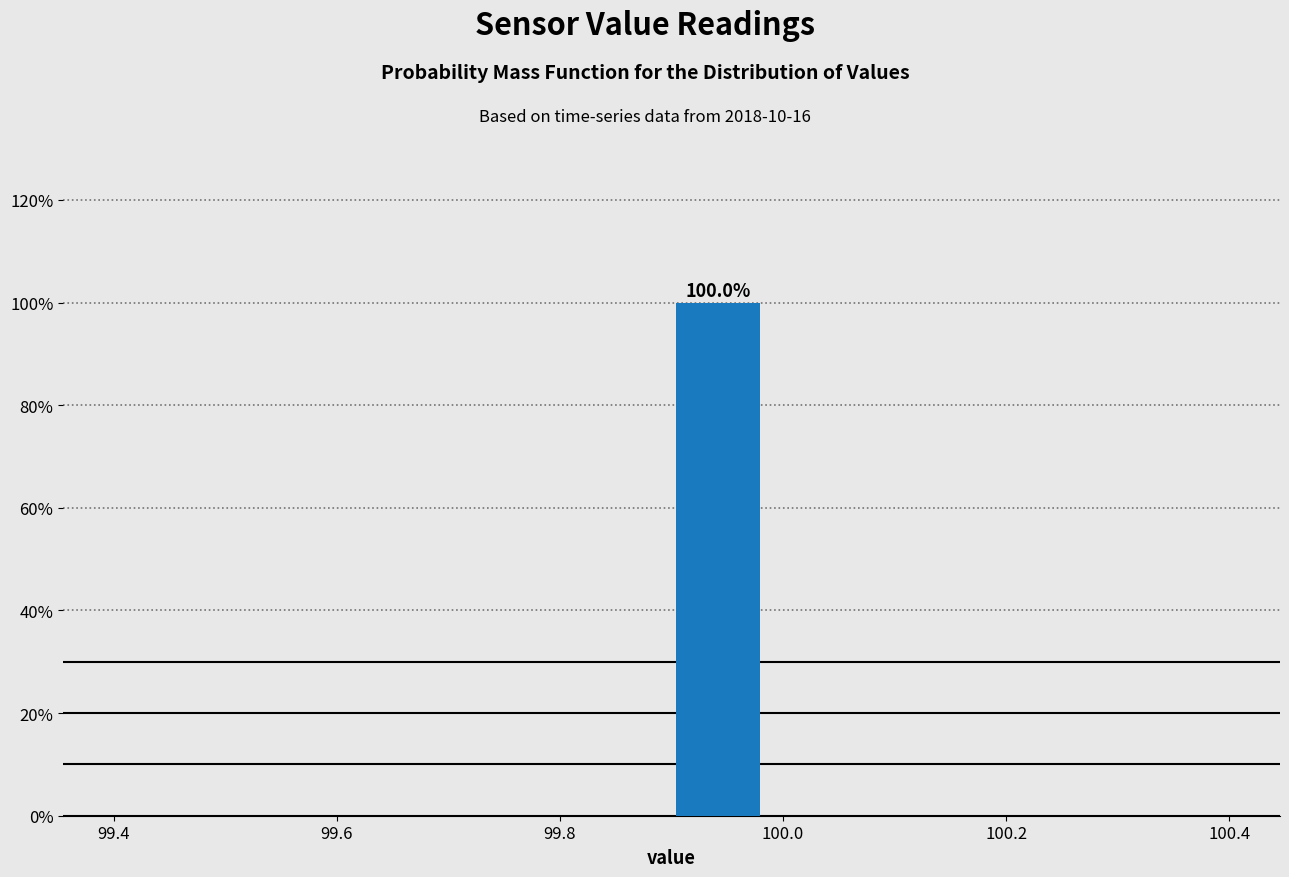

Over which range of the x-axis is the bar tallest?

99.90 to 99.98